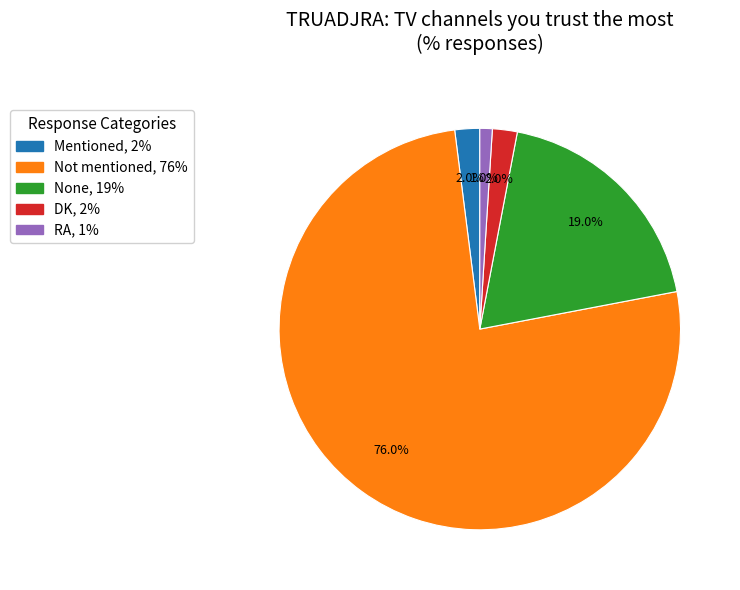

Which category has the biggest portion of the pie?

Not mentioned